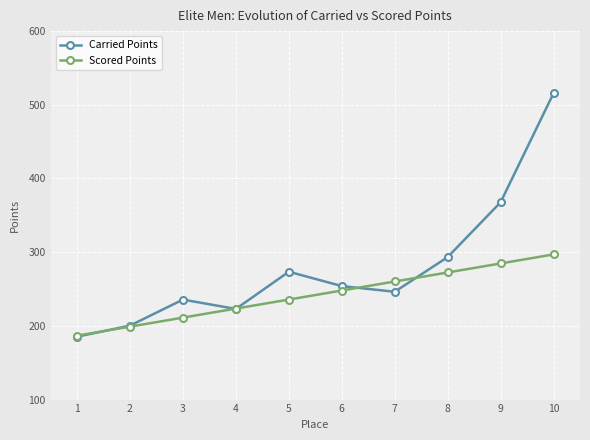

Which category has the lowest value in the Carried Points series?

1